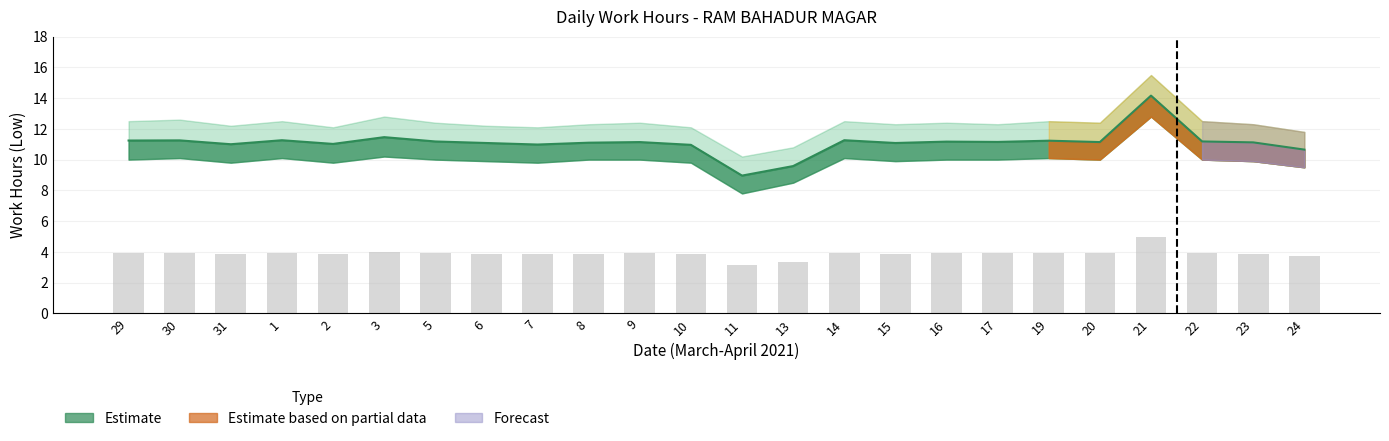

What is the value of the Low (Work Hours) bar at the 15th from the left?

11.3